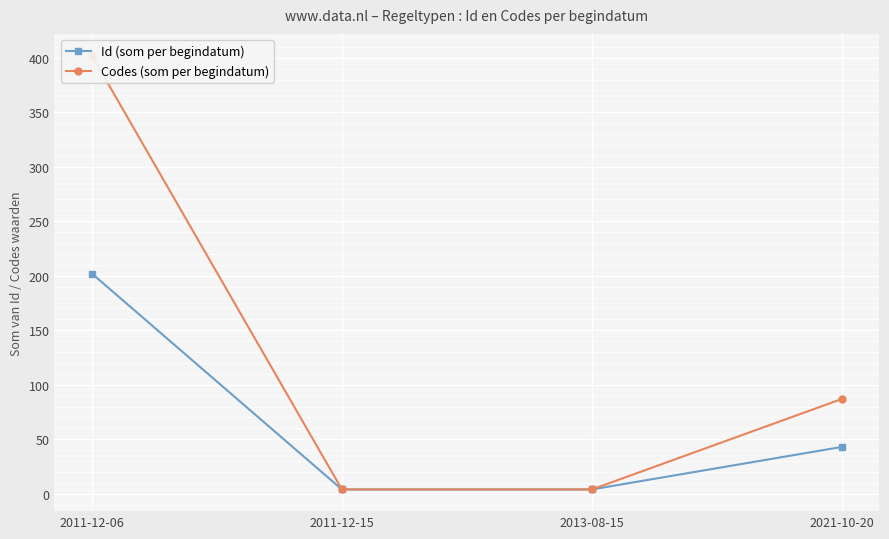

True or false: Id (som per begindatum) has more than 2 interior local peaks.

False